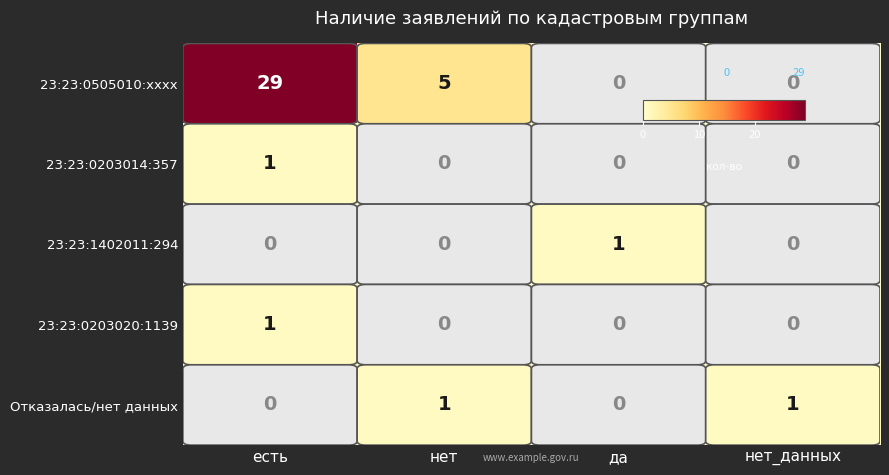

What is the maximum value shown in the chart?

29